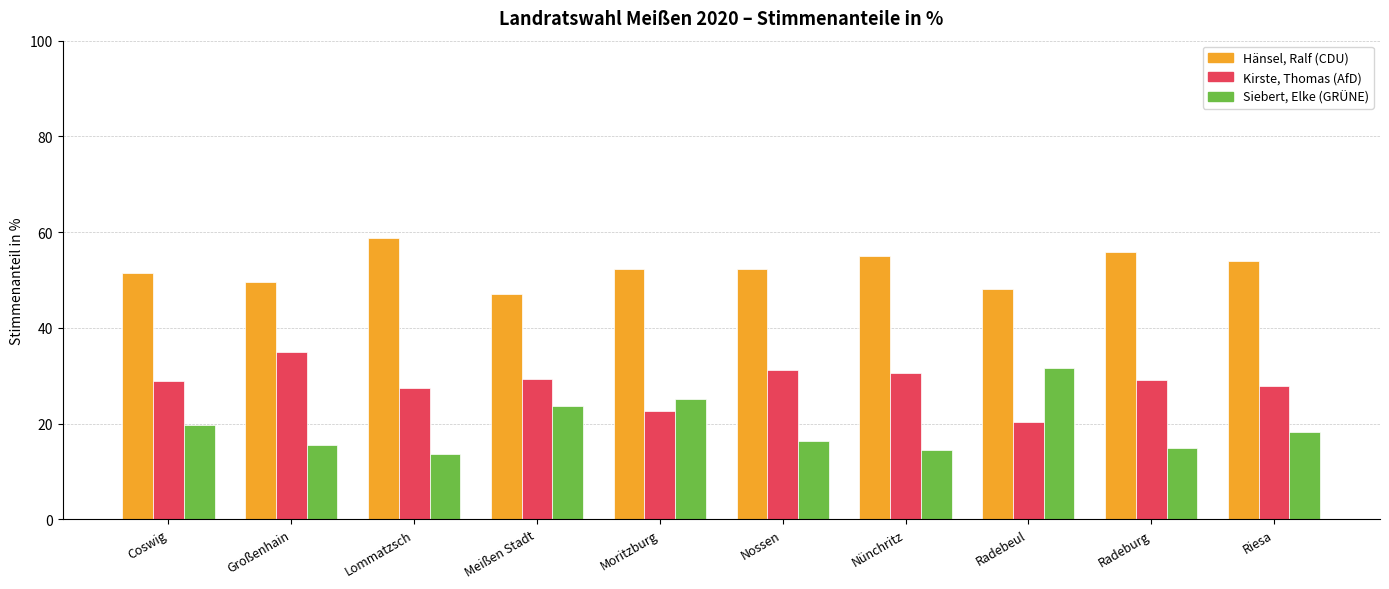

What is the difference between the Hänsel, Ralf (CDU) values at Coswig and Radebeul?

3.4